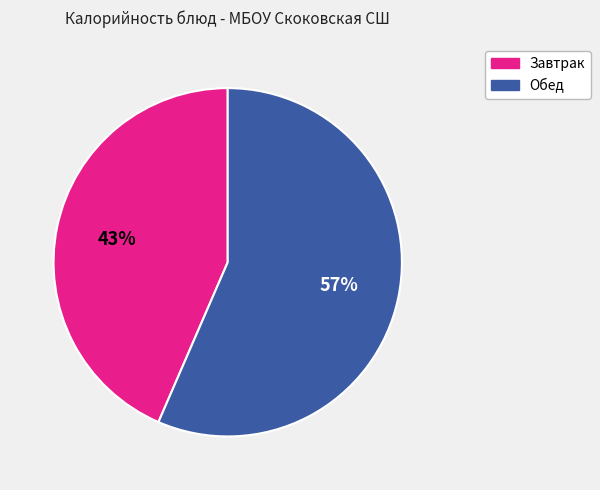

To the nearest percent, what is the combined percentage of Завтрак and Обед?

100%